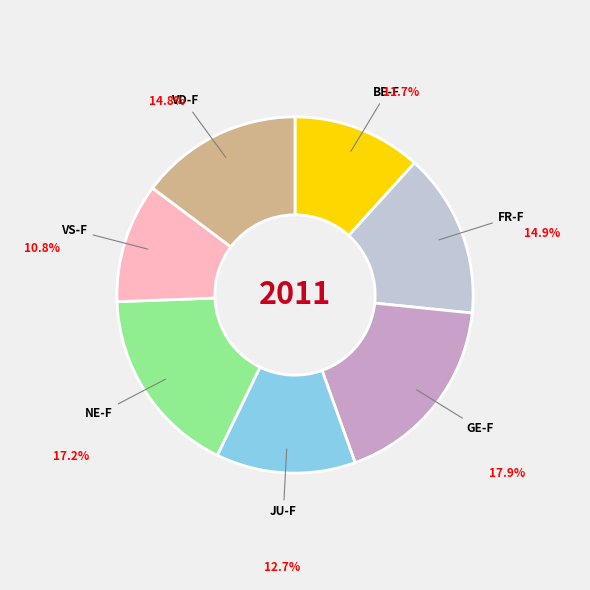

Does any single category account for the majority?

No